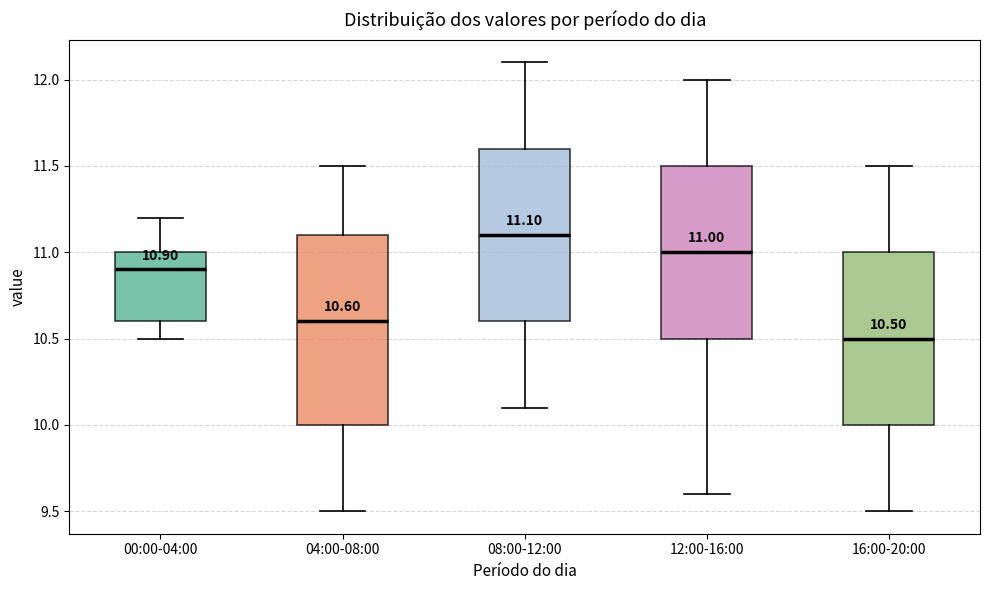

Comparing the boxes themselves (not the whiskers), which one is the tallest?

04:00-08:00